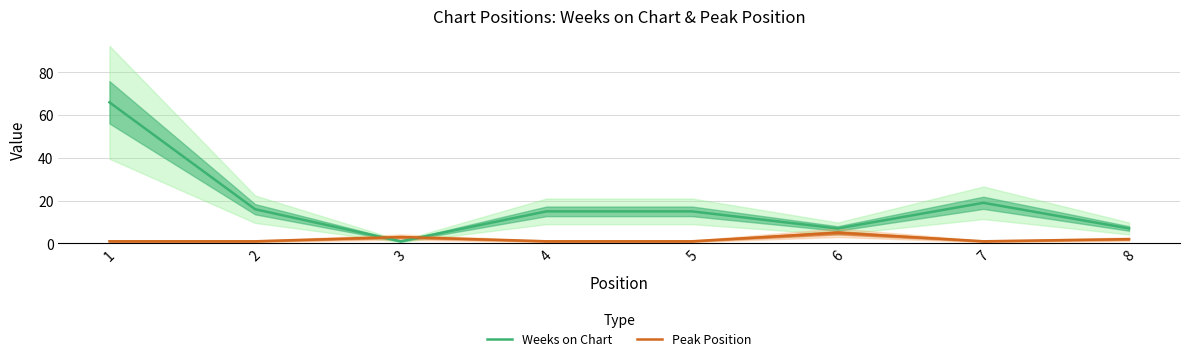

What value does the Peak Position series have at 7?

1